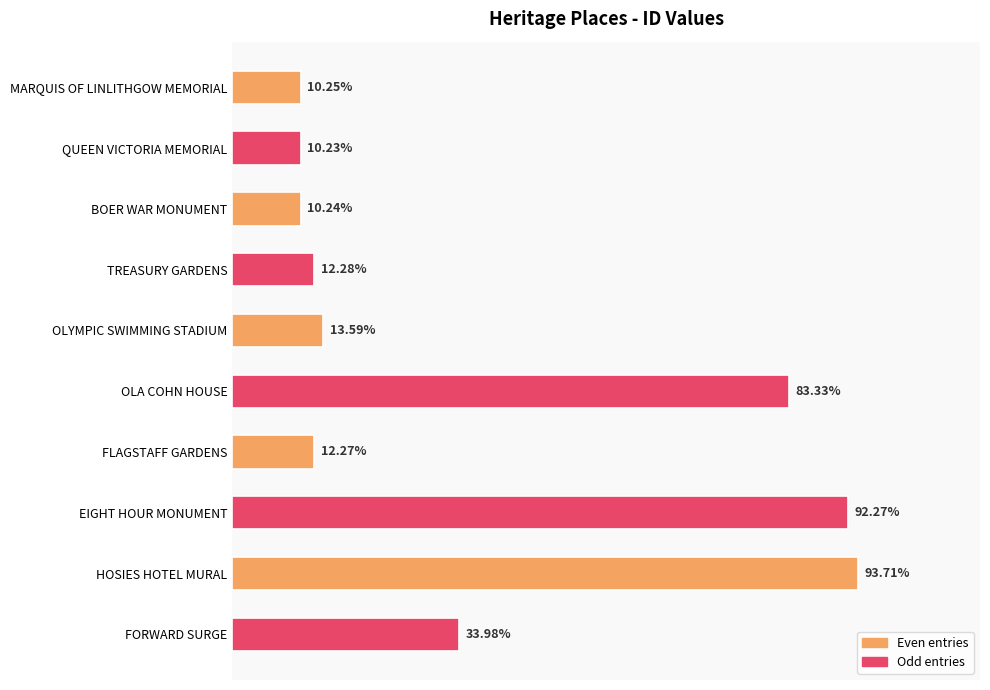

Does the chart contain any negative values?

No